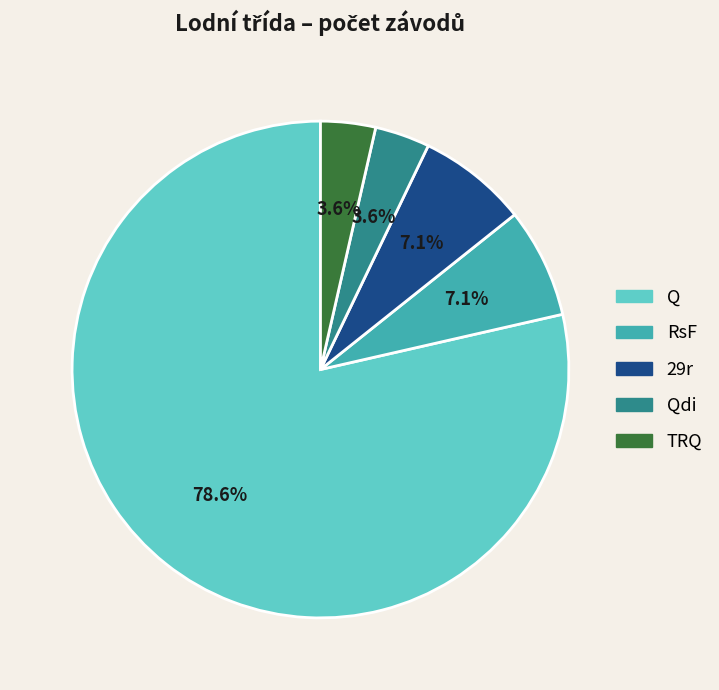

Do TRQ and Q together represent more than half of the pie?

Yes